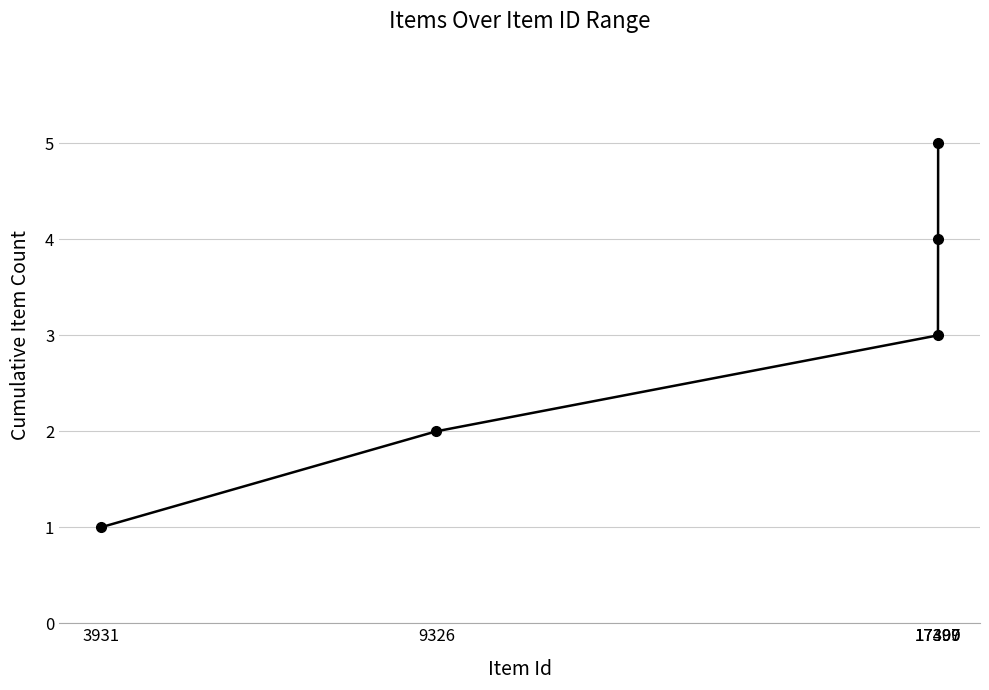

Where is the data nearest to the value 3?

17397